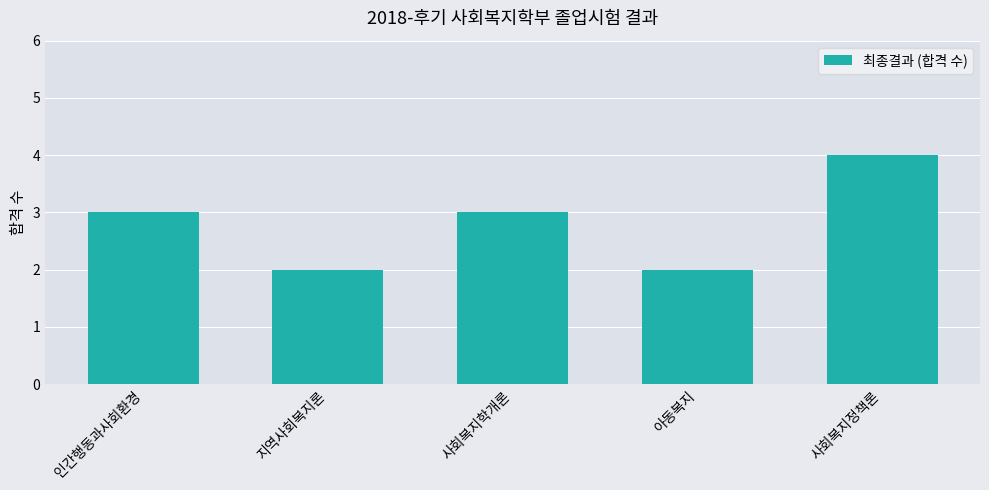

What is the greatest value displayed?

4